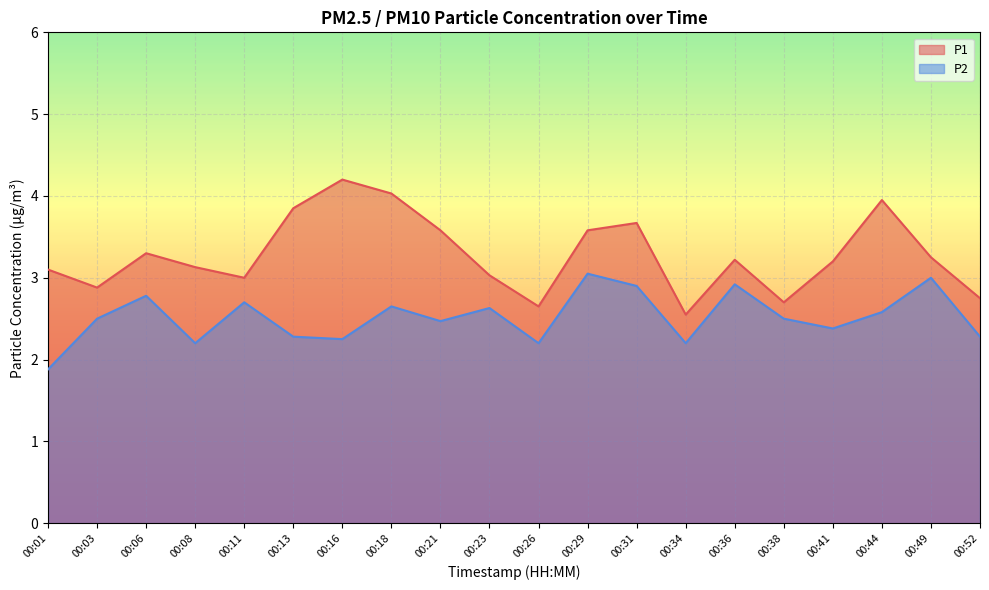

How many lines are shown in the chart?

2